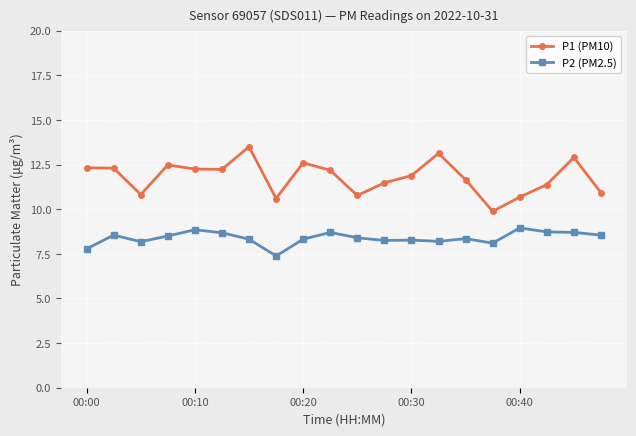

Rank the series by their maximum value, from highest to lowest.

P1 (PM10), P2 (PM2.5)